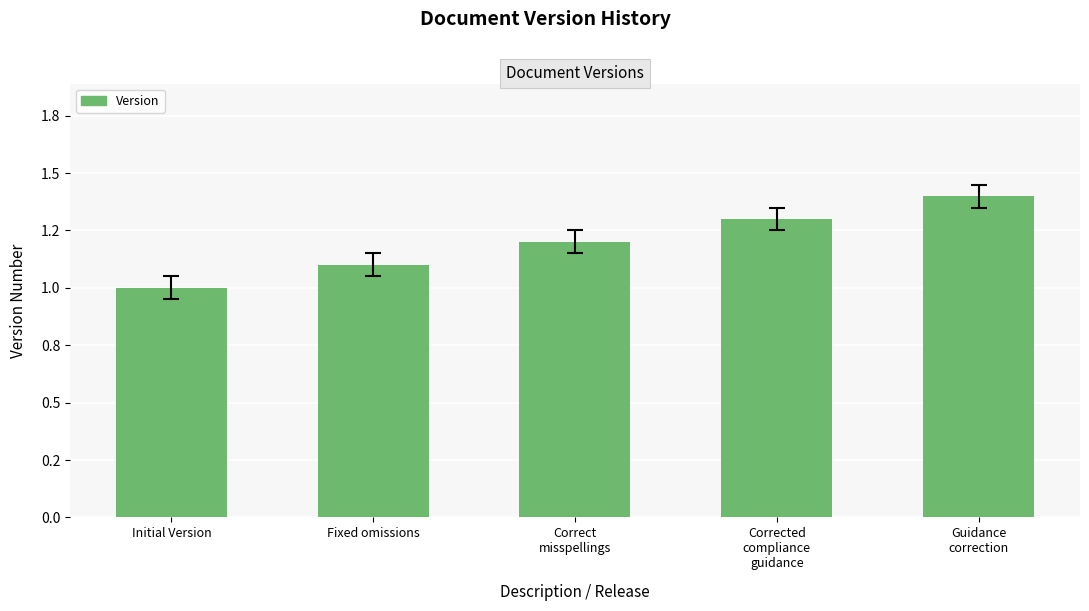

Reading left to right, what are all the values shown in this chart?

Initial Version=1.0	Fixed omissions=1.1	Correct
misspellings=1.2	Corrected
compliance
guidance=1.3	Guidance
correction=1.4